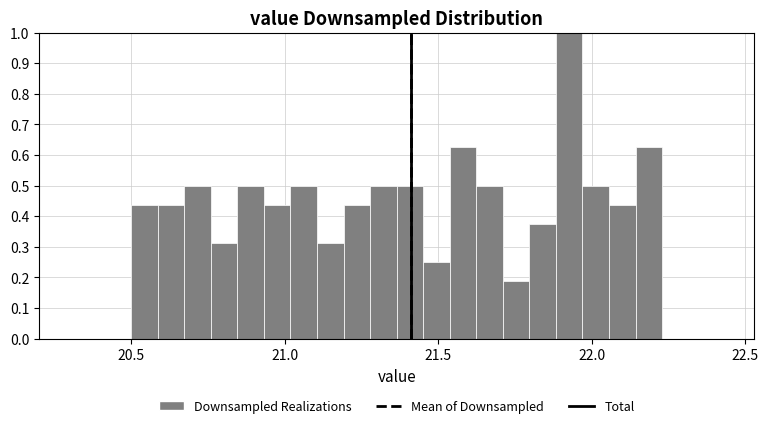

Read against the x-axis, roughly where is the centre of the tallest bar?

21.95